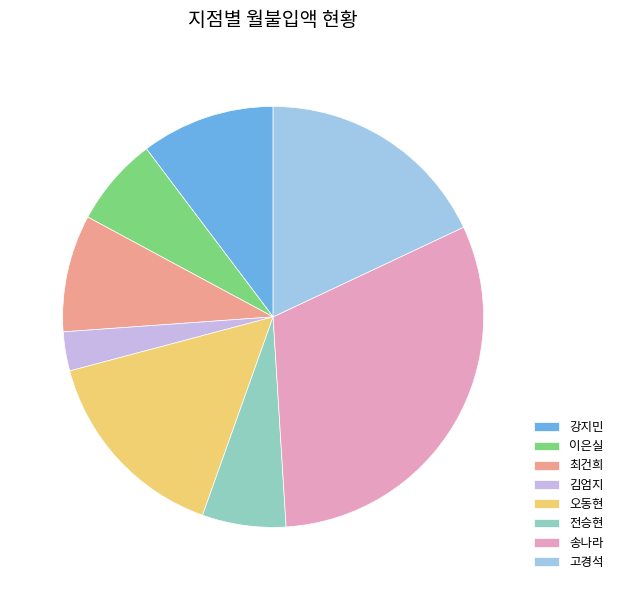

What is the largest slice in the pie chart?

송나라